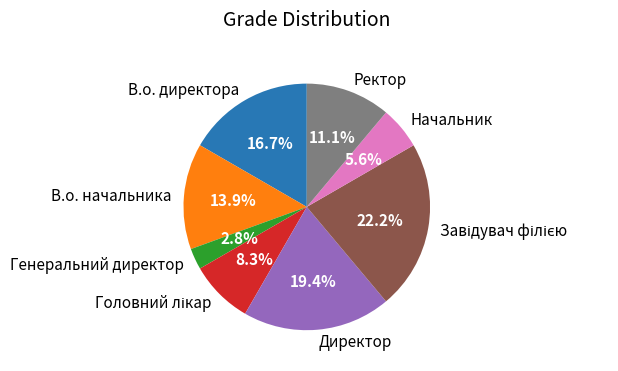

Count the number of slices in the pie.

8